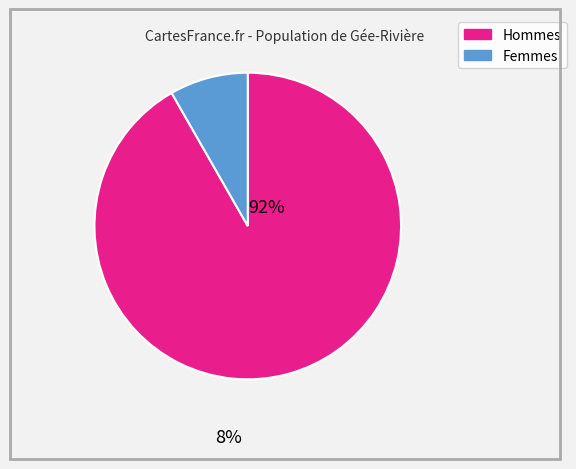

Does any single category account for the majority?

Yes